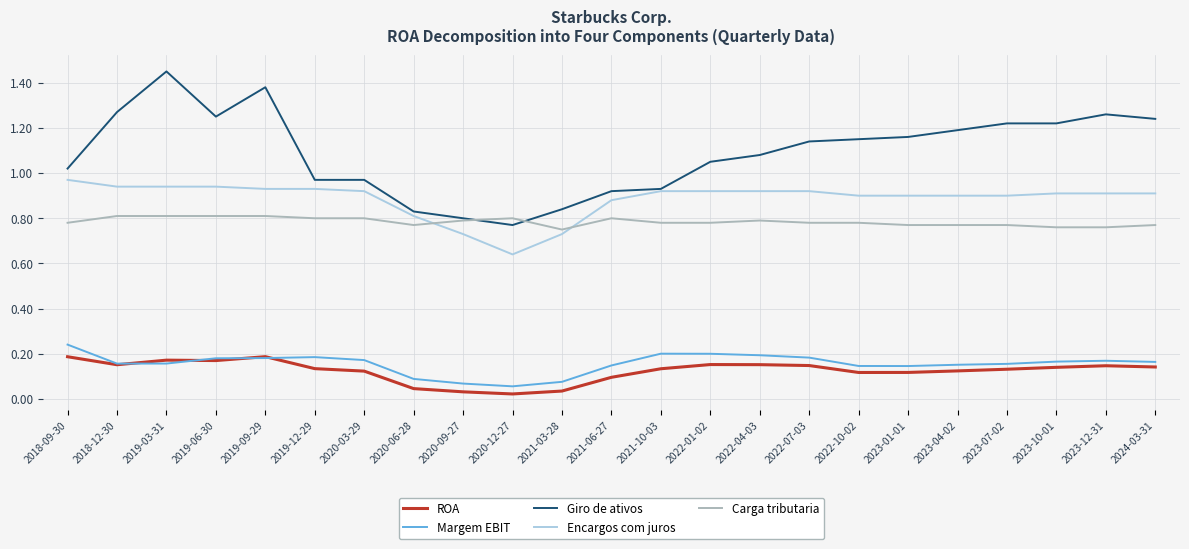

How many distinct data groups are displayed?

5